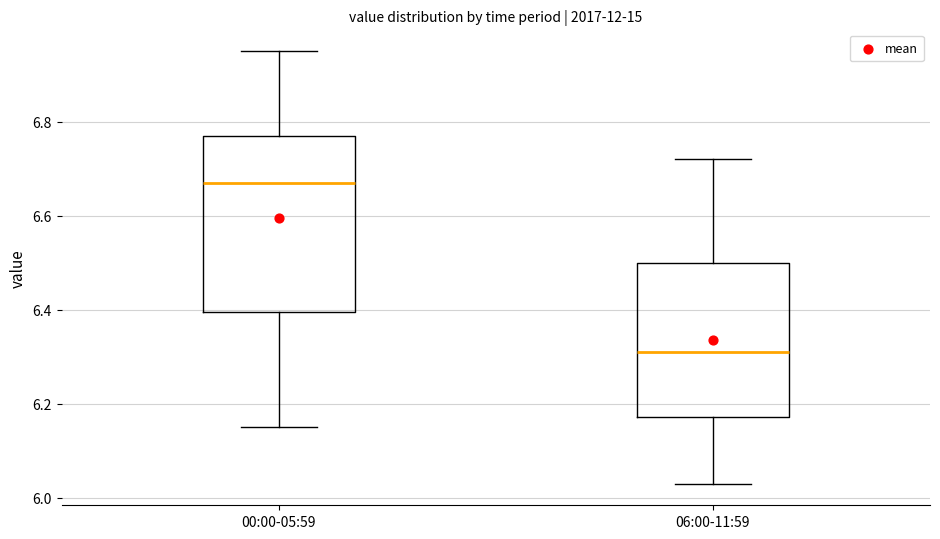

Reading left to right, read every box against the y-axis: the position of its median line, the range the box covers, and the ends of its whiskers. The values are not printed on the chart, so give them approximately, as read against the axis.

00:00-05:59: median 6.68, box 6.40 to 6.78, whiskers 6.16 to 6.96
06:00-11:59: median 6.32, box 6.18 to 6.50, whiskers 6.04 to 6.72